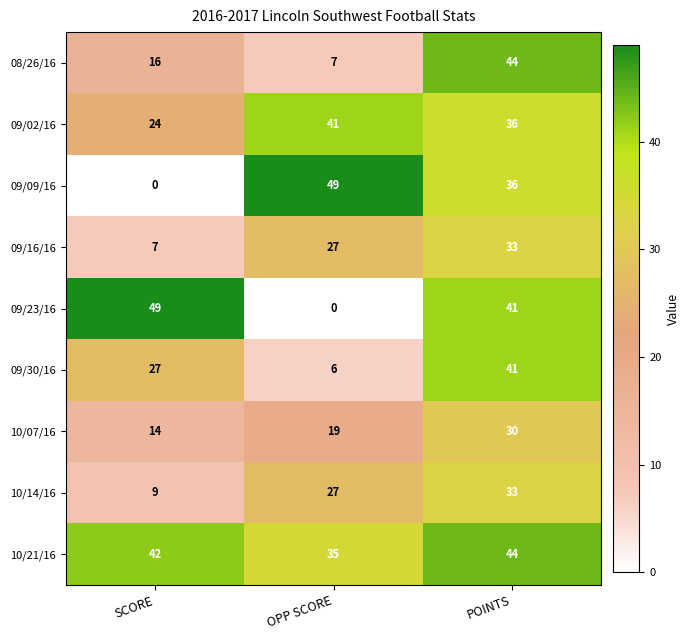

Count the number of data series in this chart.

9